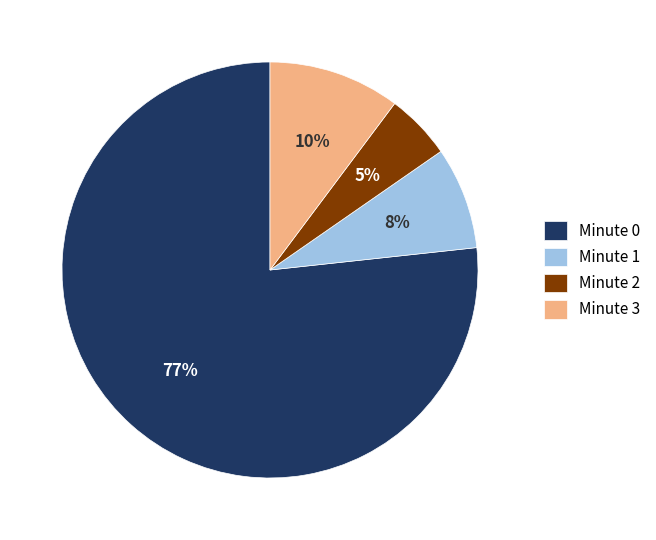

True or false: Minute 3 accounts for 5% of the total.

False